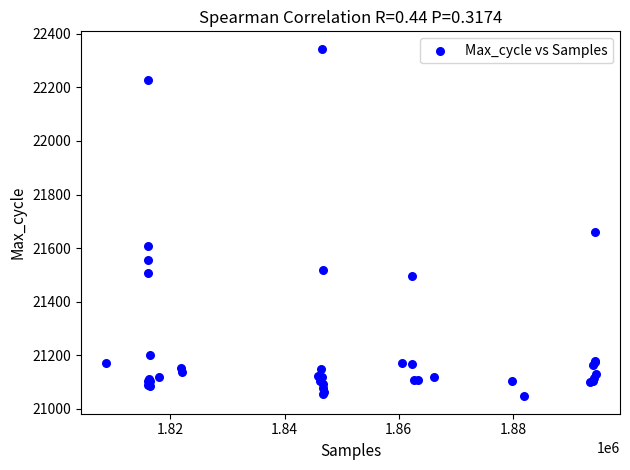

What Y value in the scatter plot is closest to 21695?

21661